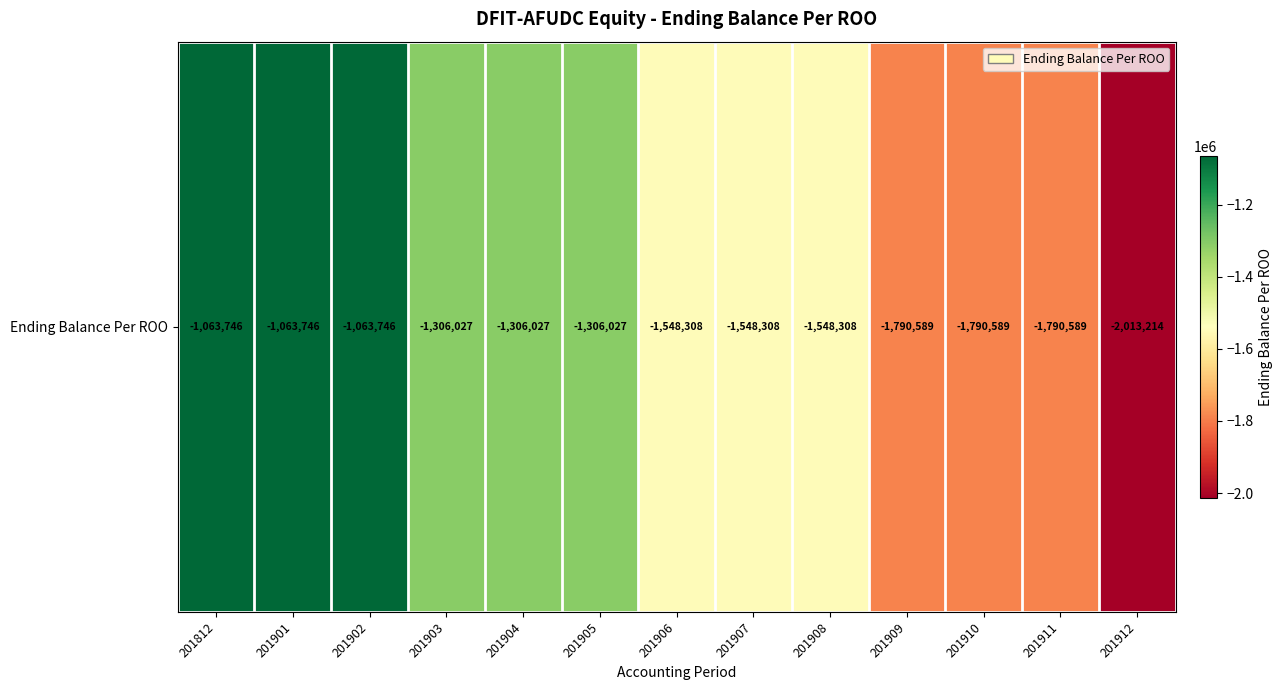

The chart shows a value of -1306027 at 201904. True or false?

True